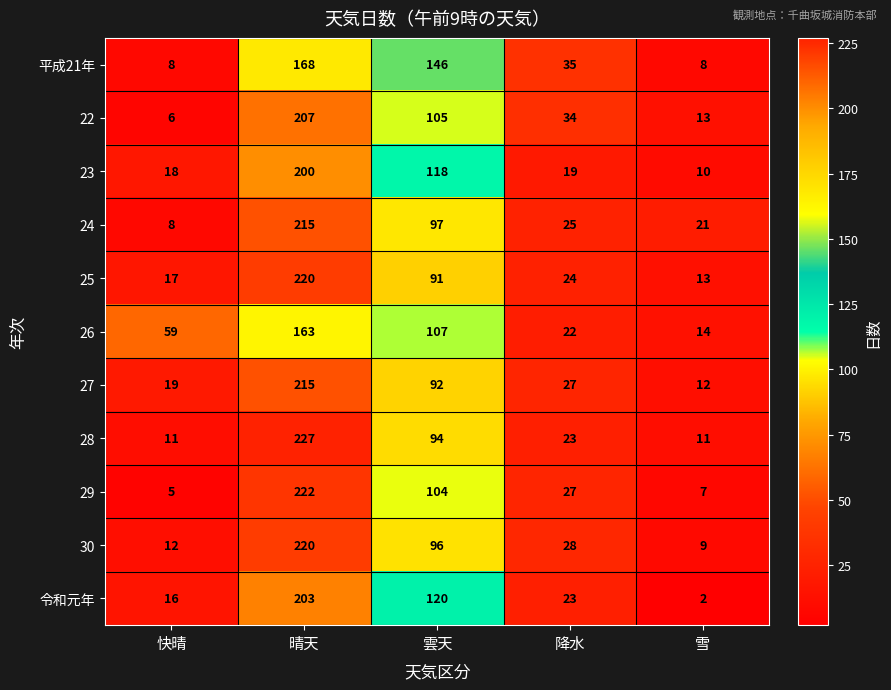

At 雲天, list the series in order from smallest to largest.

25, 27, 28, 30, 24, 29, 22, 26, 23, 令和元年, 平成21年